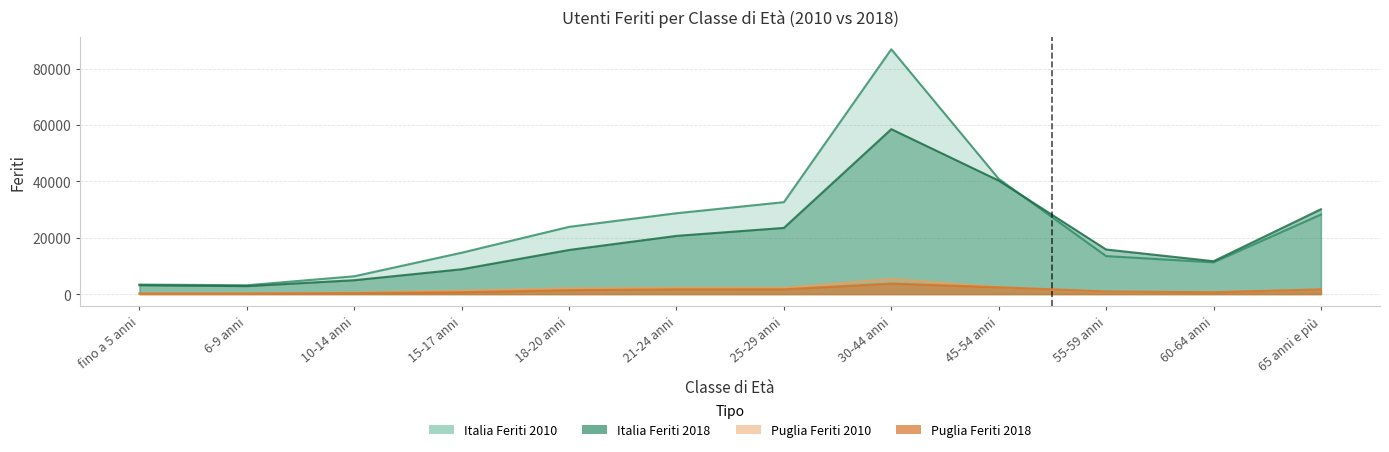

Count the number of data series in this chart.

4